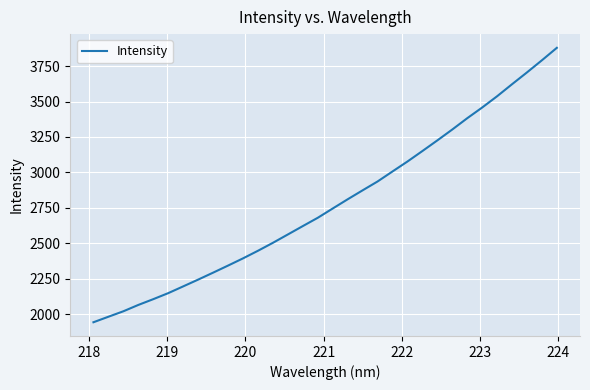

What is the difference between the maximum and minimum values?

1935.9